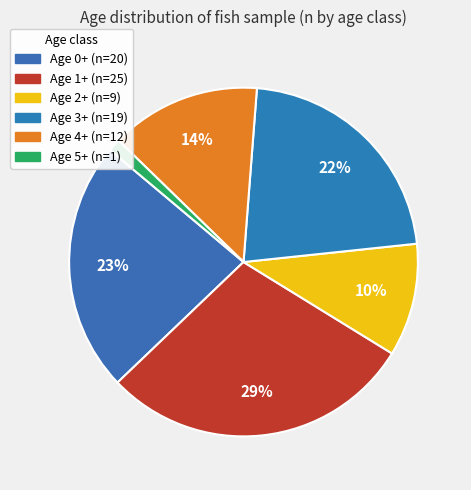

How many slices are in this pie chart?

6